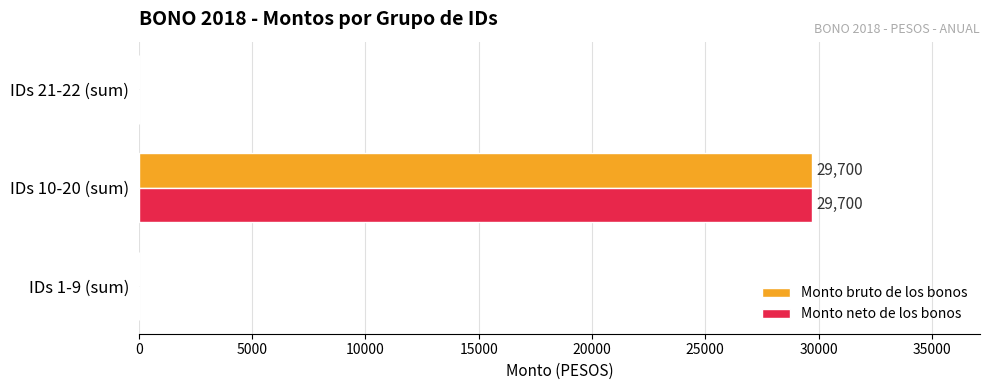

At which label does Monto bruto de los bonos reach its peak?

IDs 10-20 (sum)